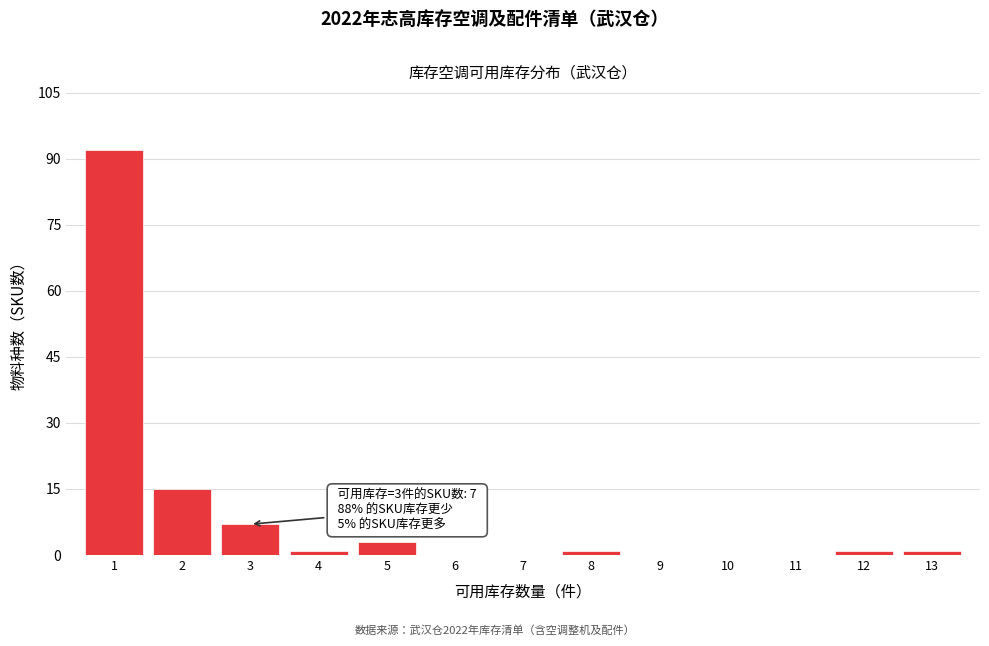

Over which range of the x-axis is the bar tallest?

0.5 to 1.5